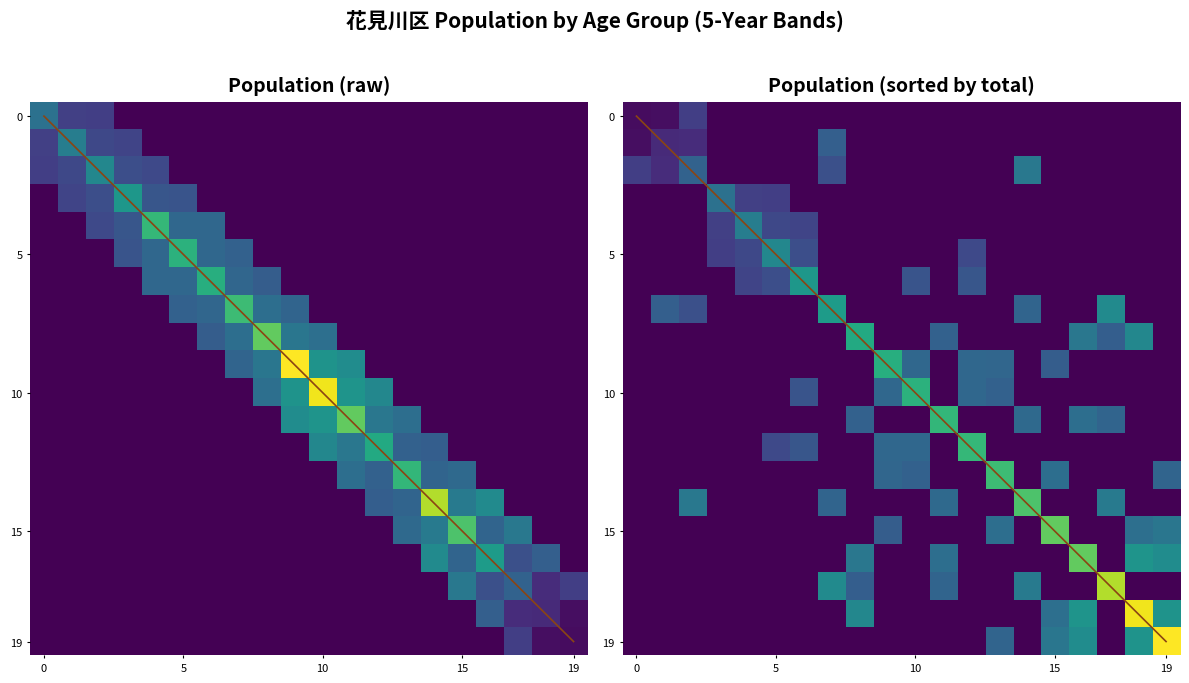

How many categories are shown in the chart?

20